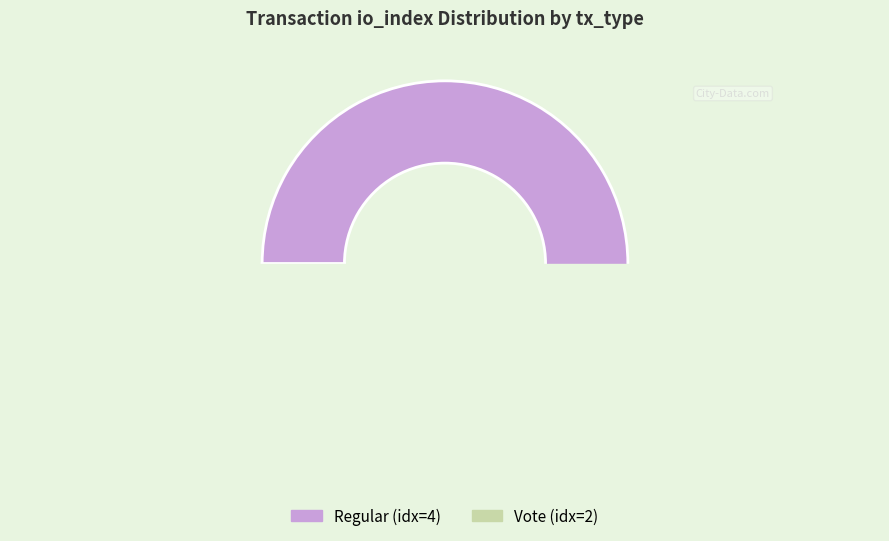

To the nearest percent, what is the difference between the largest and smallest slice percentages?

33%